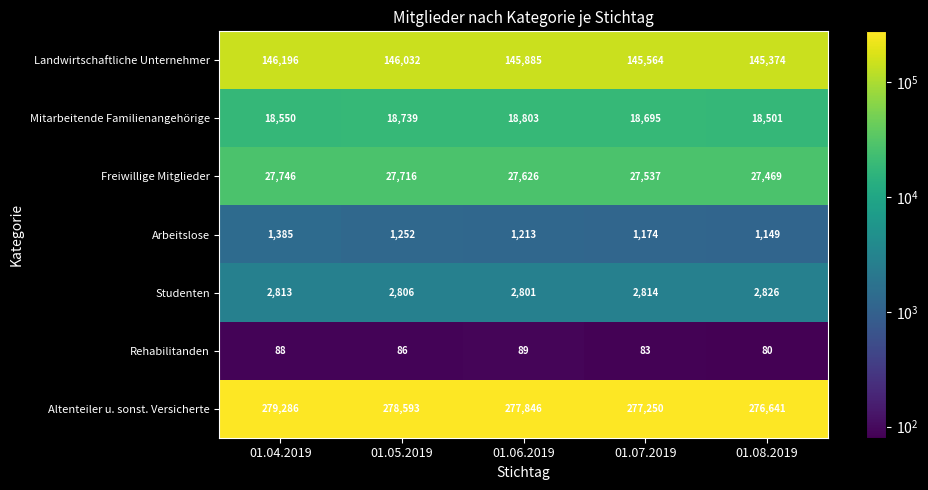

Is it true that Freiwillige Mitglieder equals 27469 at 01.08.2019?

True